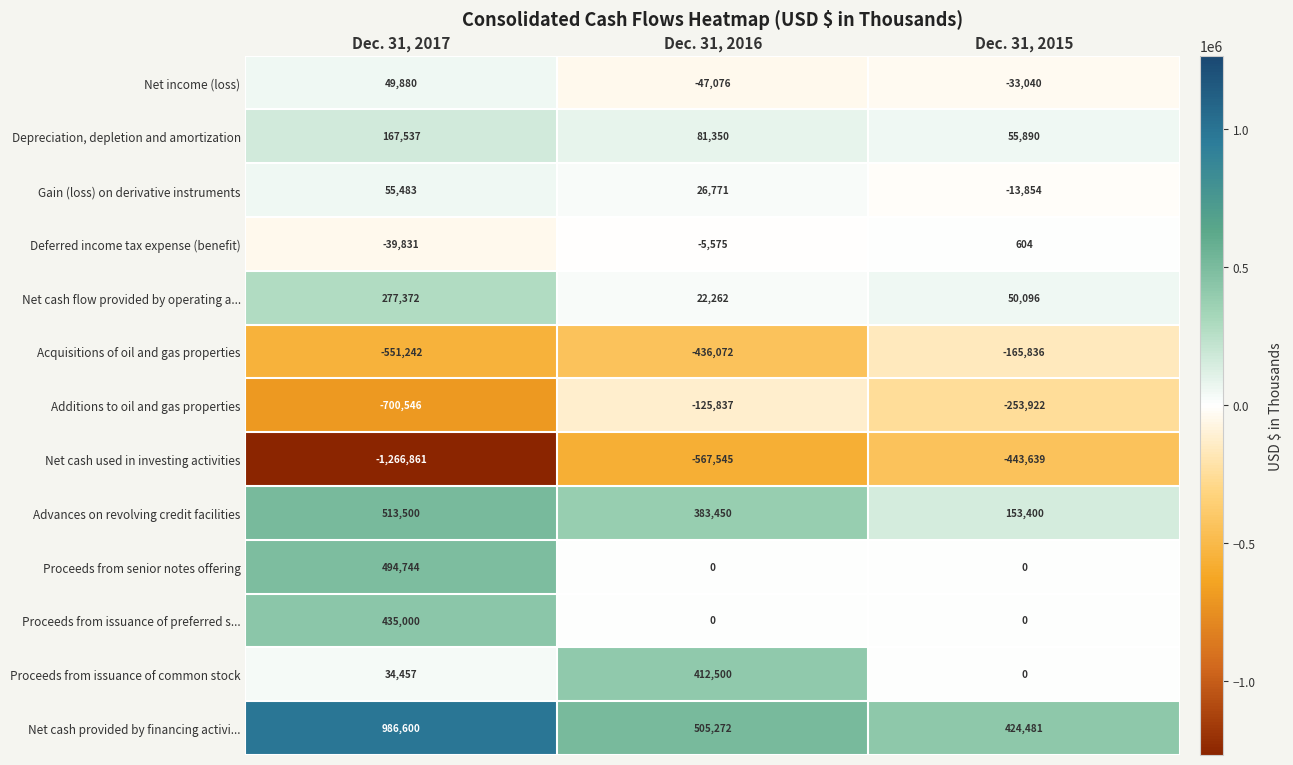

Which series has the largest total across all categories?

Net cash provided by financing activi...